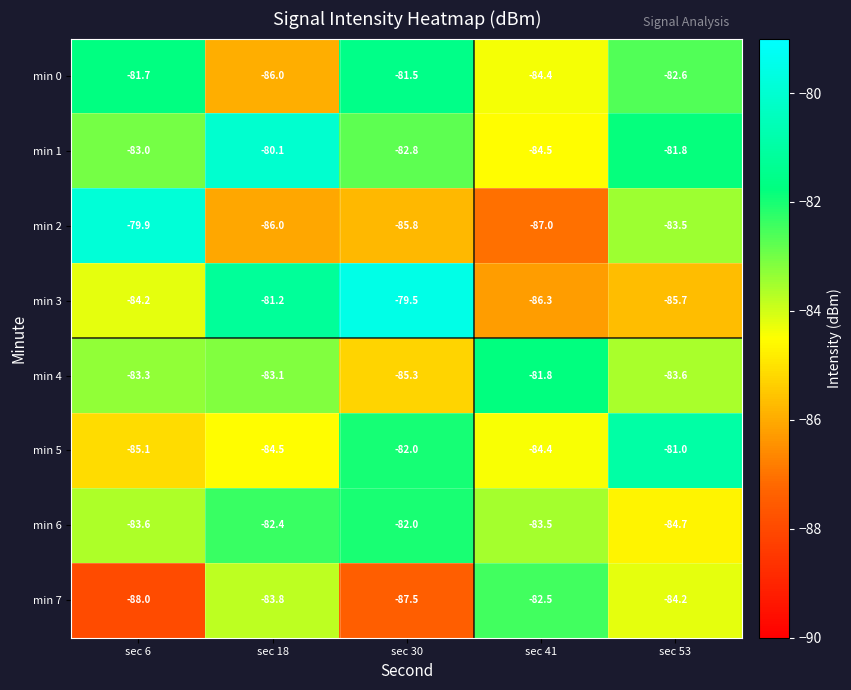

Where does the min 4 series first go above -83?

sec 41